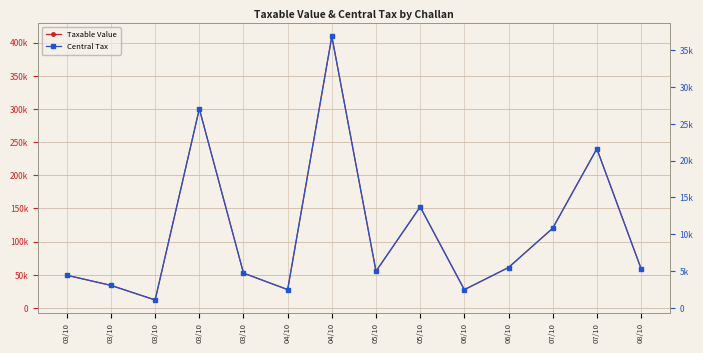

Where is Central Tax nearest to the value 18965?

07/10